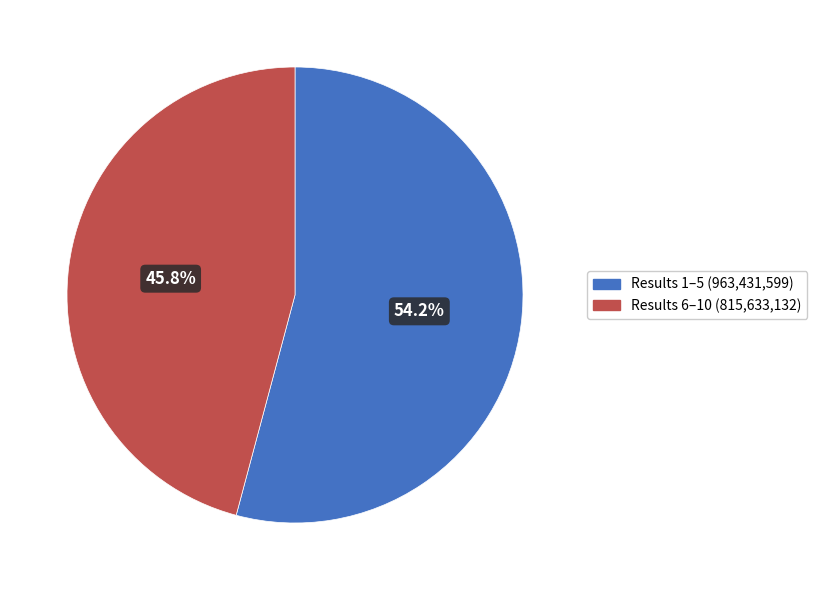

Is there any slice that represents more than half of the pie?

Yes